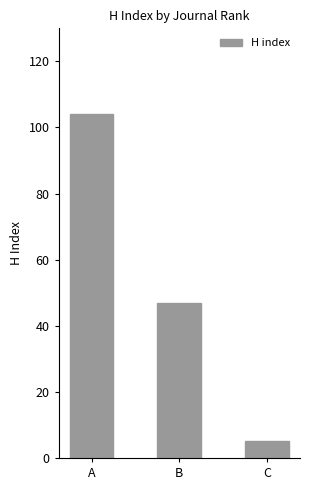

Which label corresponds to the largest value in the chart?

A